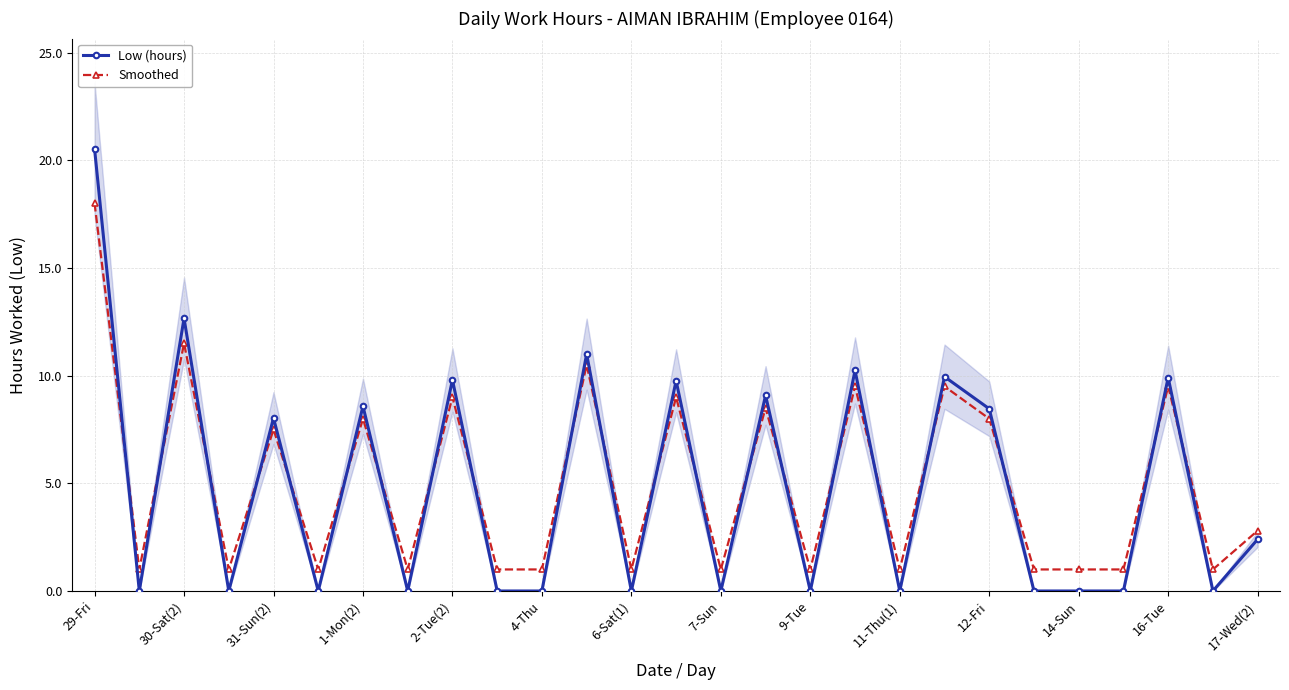

Which category has the highest value in the Smoothed series?

29-Fri